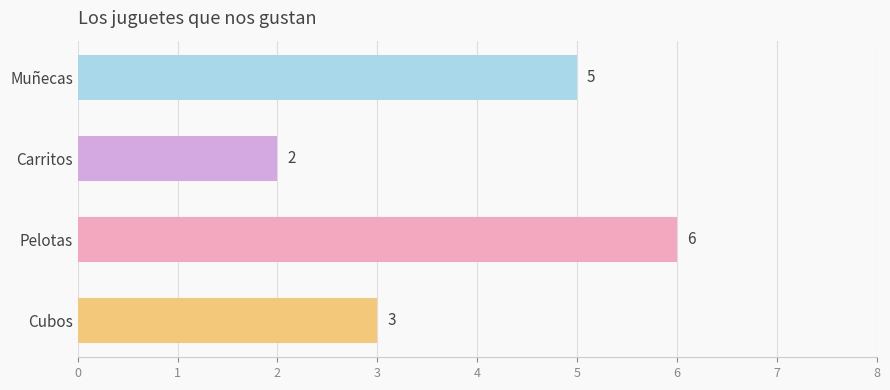

Rank the categories by value from highest to lowest.

Pelotas, Muñecas, Cubos, Carritos